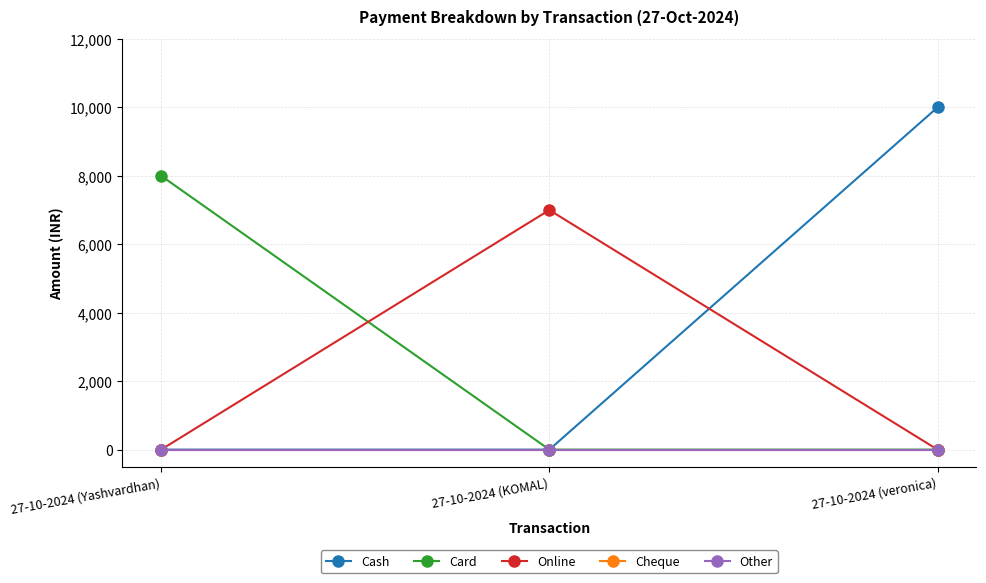

What position from the left is 27-10-2024 (Yashvardhan)?

1